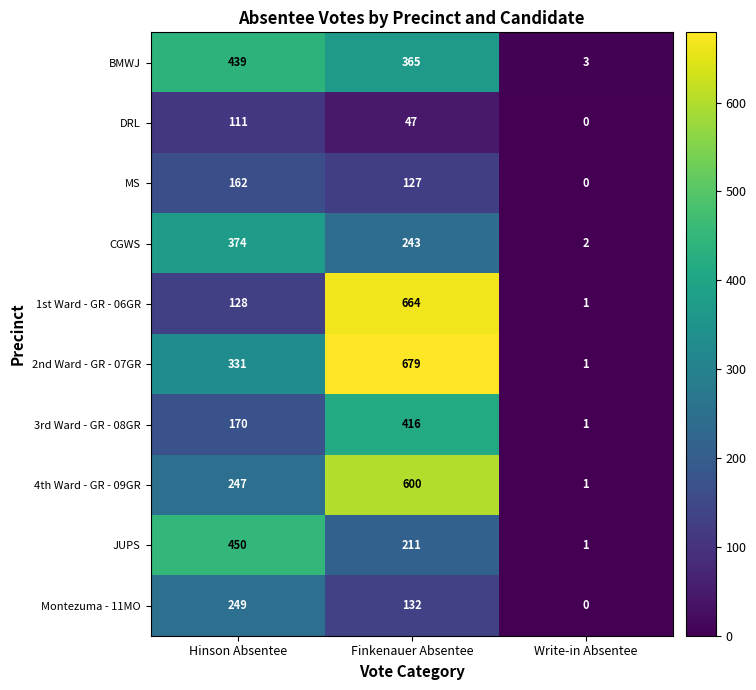

What is the total value across all series at Write-in Absentee?

10